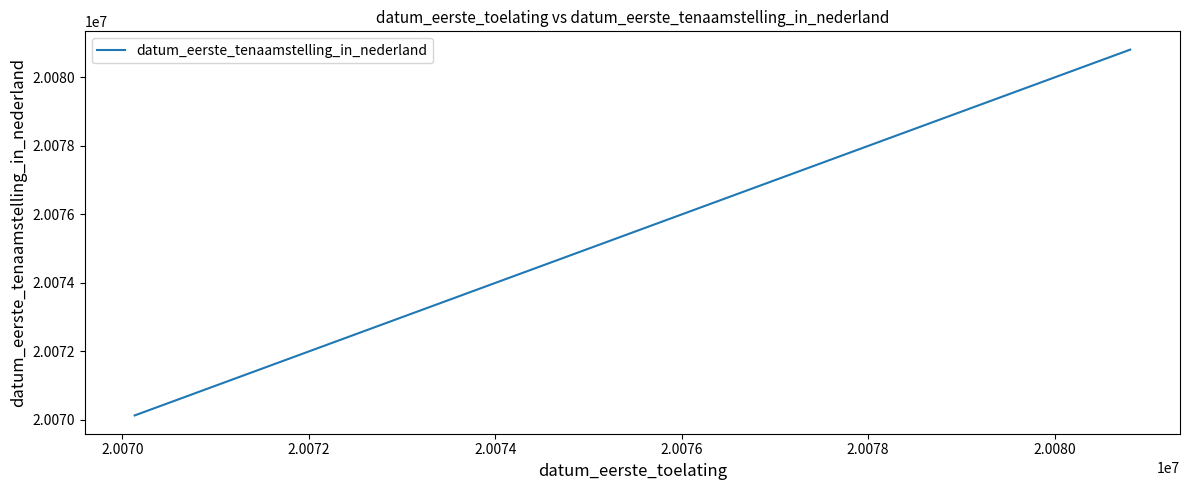

What is the smallest value displayed?

20070131